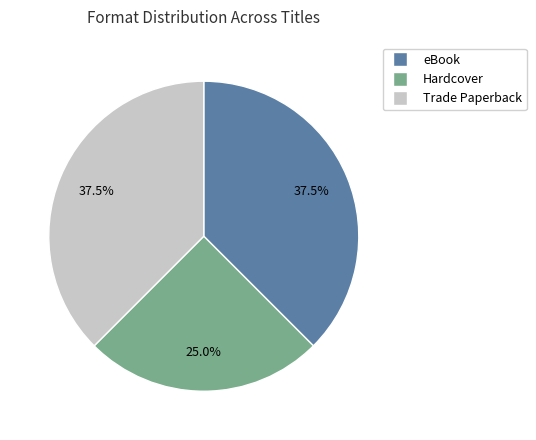

Does any single category account for the majority?

No